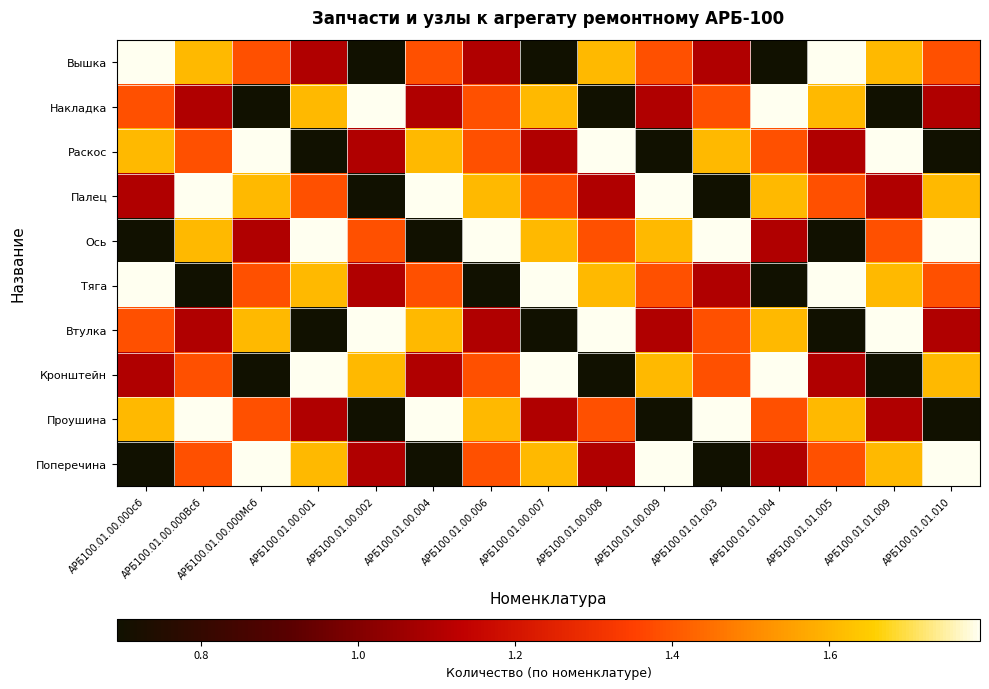

Reading left to right, transcribe all the data shown in this chart.

Вышка: АРБ100.01.00.000сб=1.8	АРБ100.01.00.000Всб=1.6	АРБ100.01.00.000Мсб=1.4	АРБ100.01.00.001=1.1	АРБ100.01.00.002=0.7	АРБ100.01.00.004=1.4	АРБ100.01.00.006=1.1	АРБ100.01.00.007=0.7	АРБ100.01.00.008=1.6	АРБ100.01.00.009=1.4	АРБ100.01.01.003=1.1	АРБ100.01.01.004=0.7	АРБ100.01.01.005=1.8	АРБ100.01.01.009=1.6	АРБ100.01.01.010=1.4
Накладка: АРБ100.01.00.000сб=1.4	АРБ100.01.00.000Всб=1.1	АРБ100.01.00.000Мсб=0.7	АРБ100.01.00.001=1.6	АРБ100.01.00.002=1.8	АРБ100.01.00.004=1.1	АРБ100.01.00.006=1.4	АРБ100.01.00.007=1.6	АРБ100.01.00.008=0.7	АРБ100.01.00.009=1.1	АРБ100.01.01.003=1.4	АРБ100.01.01.004=1.8	АРБ100.01.01.005=1.6	АРБ100.01.01.009=0.7	АРБ100.01.01.010=1.1
Раскос: АРБ100.01.00.000сб=1.6	АРБ100.01.00.000Всб=1.4	АРБ100.01.00.000Мсб=1.8	АРБ100.01.00.001=0.7	АРБ100.01.00.002=1.1	АРБ100.01.00.004=1.6	АРБ100.01.00.006=1.4	АРБ100.01.00.007=1.1	АРБ100.01.00.008=1.8	АРБ100.01.00.009=0.7	АРБ100.01.01.003=1.6	АРБ100.01.01.004=1.4	АРБ100.01.01.005=1.1	АРБ100.01.01.009=1.8	АРБ100.01.01.010=0.7
Палец: АРБ100.01.00.000сб=1.1	АРБ100.01.00.000Всб=1.8	АРБ100.01.00.000Мсб=1.6	АРБ100.01.00.001=1.4	АРБ100.01.00.002=0.7	АРБ100.01.00.004=1.8	АРБ100.01.00.006=1.6	АРБ100.01.00.007=1.4	АРБ100.01.00.008=1.1	АРБ100.01.00.009=1.8	АРБ100.01.01.003=0.7	АРБ100.01.01.004=1.6	АРБ100.01.01.005=1.4	АРБ100.01.01.009=1.1	АРБ100.01.01.010=1.6
Ось: АРБ100.01.00.000сб=0.7	АРБ100.01.00.000Всб=1.6	АРБ100.01.00.000Мсб=1.1	АРБ100.01.00.001=1.8	АРБ100.01.00.002=1.4	АРБ100.01.00.004=0.7	АРБ100.01.00.006=1.8	АРБ100.01.00.007=1.6	АРБ100.01.00.008=1.4	АРБ100.01.00.009=1.6	АРБ100.01.01.003=1.8	АРБ100.01.01.004=1.1	АРБ100.01.01.005=0.7	АРБ100.01.01.009=1.4	АРБ100.01.01.010=1.8
Тяга: АРБ100.01.00.000сб=1.8	АРБ100.01.00.000Всб=0.7	АРБ100.01.00.000Мсб=1.4	АРБ100.01.00.001=1.6	АРБ100.01.00.002=1.1	АРБ100.01.00.004=1.4	АРБ100.01.00.006=0.7	АРБ100.01.00.007=1.8	АРБ100.01.00.008=1.6	АРБ100.01.00.009=1.4	АРБ100.01.01.003=1.1	АРБ100.01.01.004=0.7	АРБ100.01.01.005=1.8	АРБ100.01.01.009=1.6	АРБ100.01.01.010=1.4
Втулка: АРБ100.01.00.000сб=1.4	АРБ100.01.00.000Всб=1.1	АРБ100.01.00.000Мсб=1.6	АРБ100.01.00.001=0.7	АРБ100.01.00.002=1.8	АРБ100.01.00.004=1.6	АРБ100.01.00.006=1.1	АРБ100.01.00.007=0.7	АРБ100.01.00.008=1.8	АРБ100.01.00.009=1.1	АРБ100.01.01.003=1.4	АРБ100.01.01.004=1.6	АРБ100.01.01.005=0.7	АРБ100.01.01.009=1.8	АРБ100.01.01.010=1.1
Кронштейн: АРБ100.01.00.000сб=1.1	АРБ100.01.00.000Всб=1.4	АРБ100.01.00.000Мсб=0.7	АРБ100.01.00.001=1.8	АРБ100.01.00.002=1.6	АРБ100.01.00.004=1.1	АРБ100.01.00.006=1.4	АРБ100.01.00.007=1.8	АРБ100.01.00.008=0.7	АРБ100.01.00.009=1.6	АРБ100.01.01.003=1.4	АРБ100.01.01.004=1.8	АРБ100.01.01.005=1.1	АРБ100.01.01.009=0.7	АРБ100.01.01.010=1.6
Проушина: АРБ100.01.00.000сб=1.6	АРБ100.01.00.000Всб=1.8	АРБ100.01.00.000Мсб=1.4	АРБ100.01.00.001=1.1	АРБ100.01.00.002=0.7	АРБ100.01.00.004=1.8	АРБ100.01.00.006=1.6	АРБ100.01.00.007=1.1	АРБ100.01.00.008=1.4	АРБ100.01.00.009=0.7	АРБ100.01.01.003=1.8	АРБ100.01.01.004=1.4	АРБ100.01.01.005=1.6	АРБ100.01.01.009=1.1	АРБ100.01.01.010=0.7
Поперечина: АРБ100.01.00.000сб=0.7	АРБ100.01.00.000Всб=1.4	АРБ100.01.00.000Мсб=1.8	АРБ100.01.00.001=1.6	АРБ100.01.00.002=1.1	АРБ100.01.00.004=0.7	АРБ100.01.00.006=1.4	АРБ100.01.00.007=1.6	АРБ100.01.00.008=1.1	АРБ100.01.00.009=1.8	АРБ100.01.01.003=0.7	АРБ100.01.01.004=1.1	АРБ100.01.01.005=1.4	АРБ100.01.01.009=1.6	АРБ100.01.01.010=1.8